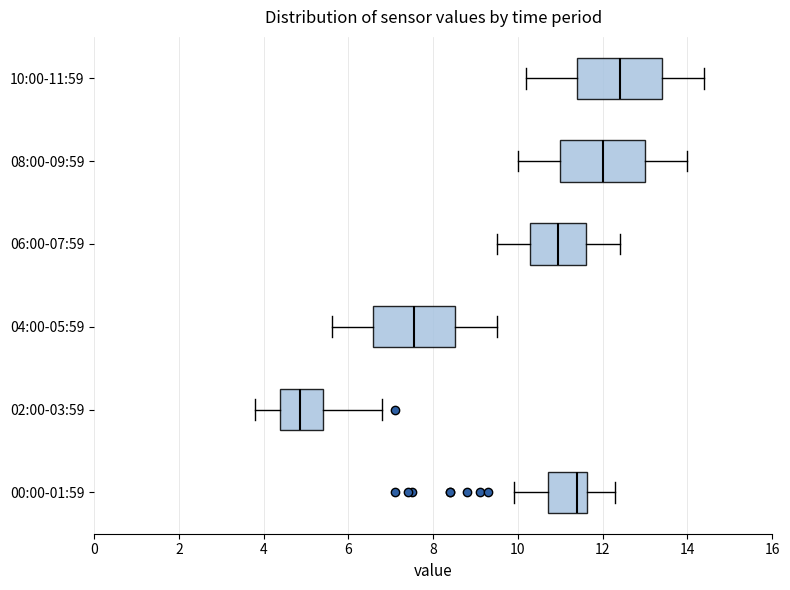

Where does the right whisker of the box for 04:00-05:59 end on the x-axis? The values are not printed on the chart, so give them approximately, as read against the axis.

9.6